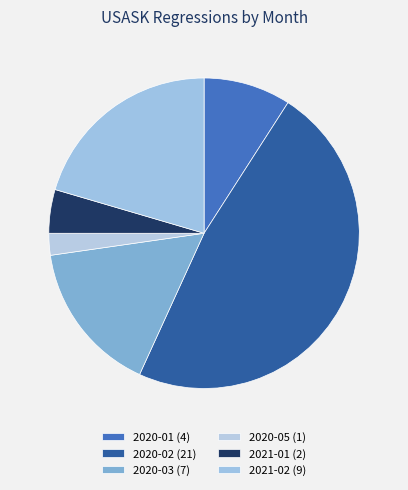

What percentage is the 2020-01 slice, to the nearest percent?

9%